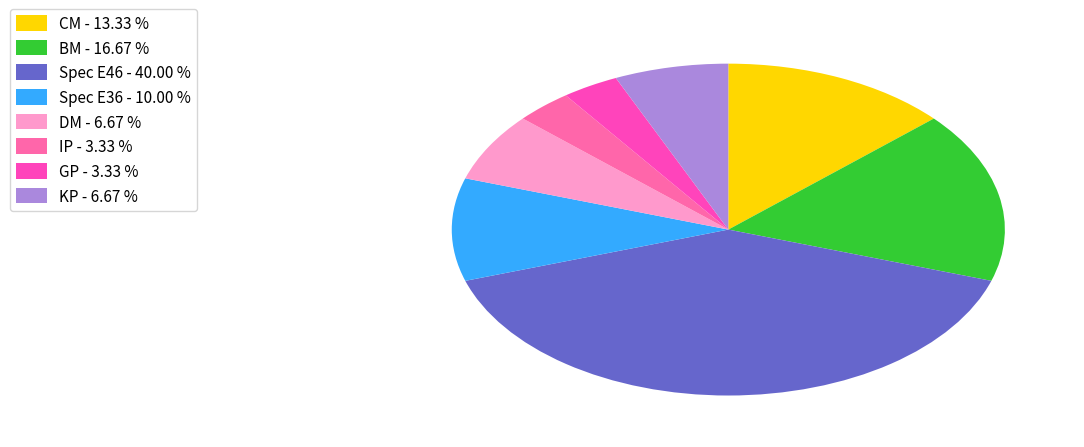

Rank the categories by value from lowest to highest.

IP, GP, DM, KP, Spec E36, CM, BM, Spec E46